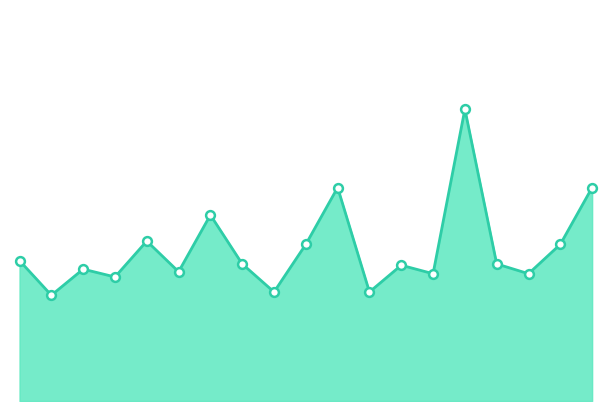

Which series contains the lowest Y value?

SDS_P1_line